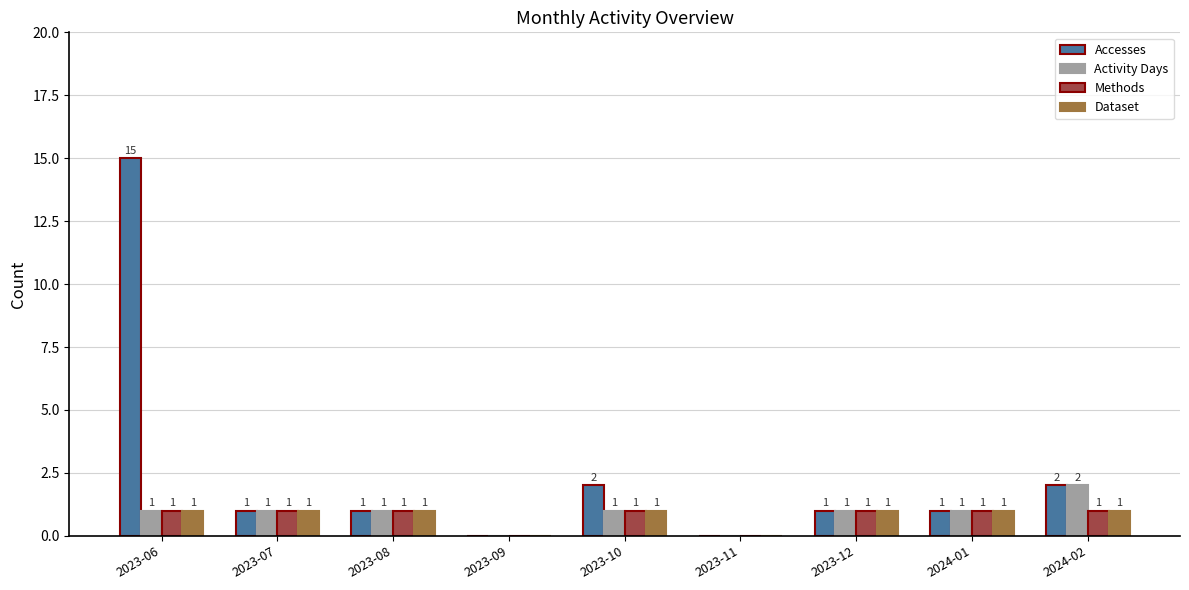

How many Activity Days values are between 1 and 2?

7